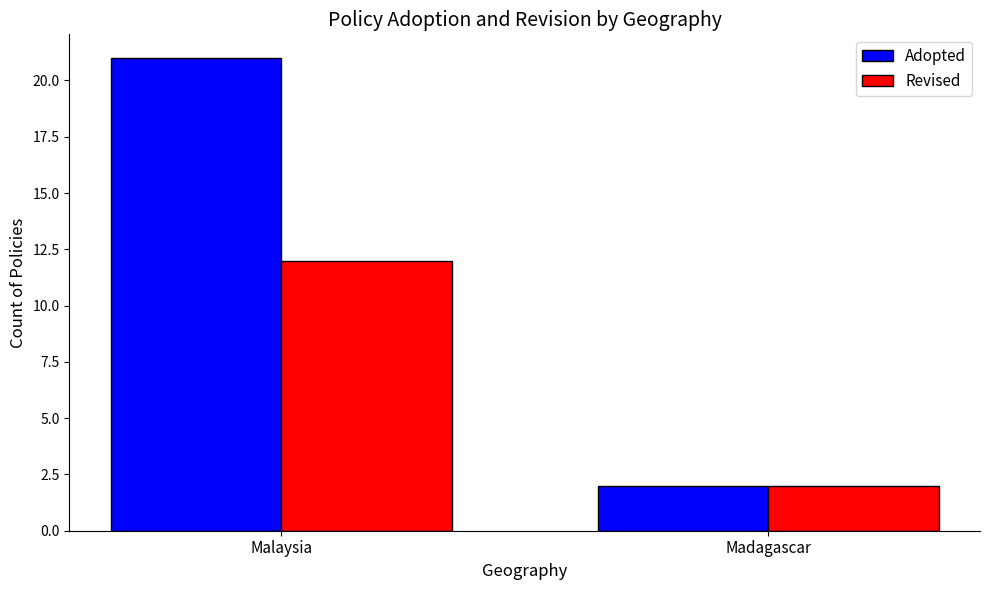

Is it true that Adopted equals 21 at Malaysia?

True